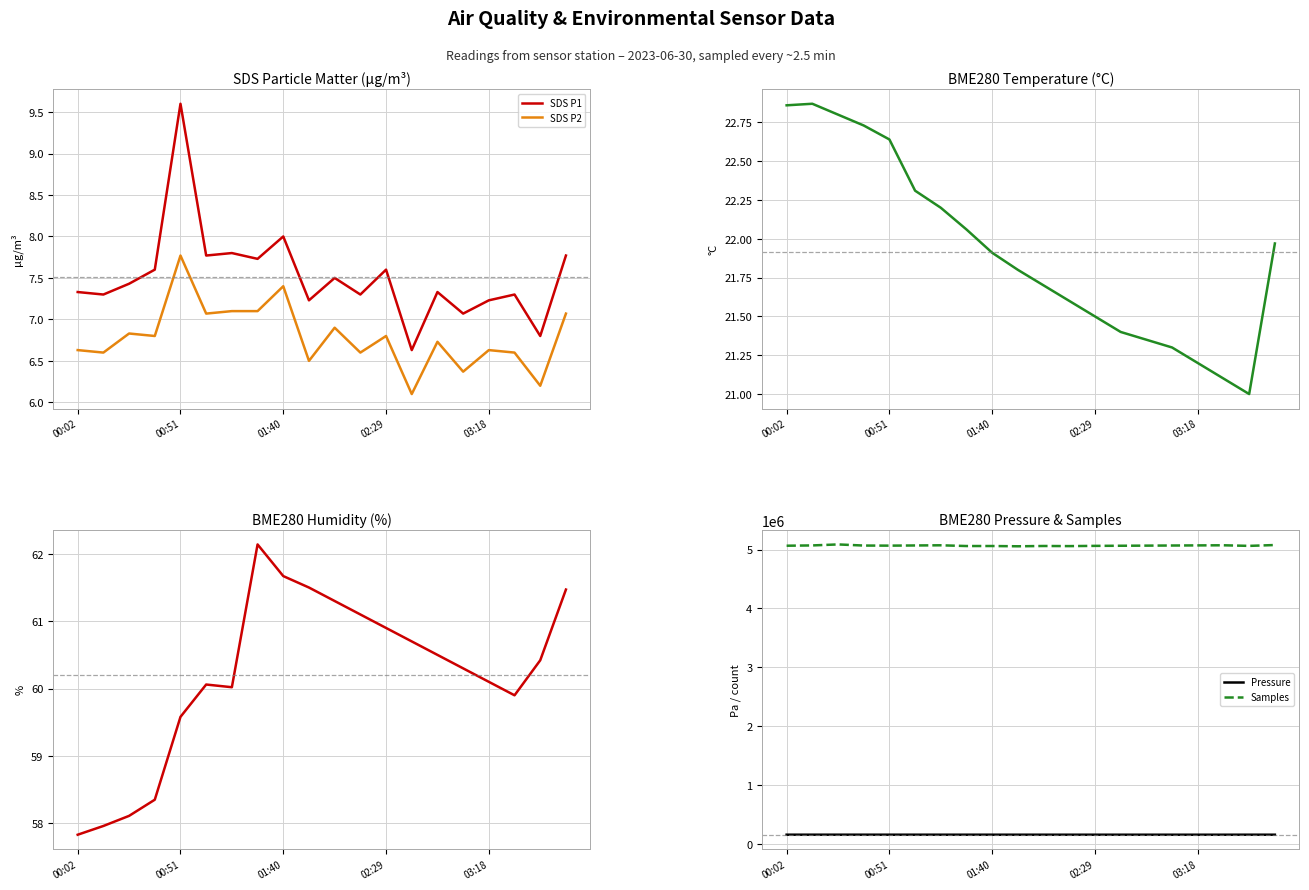

What is the difference between the maximum and minimum values in the Humidity series?

4.3